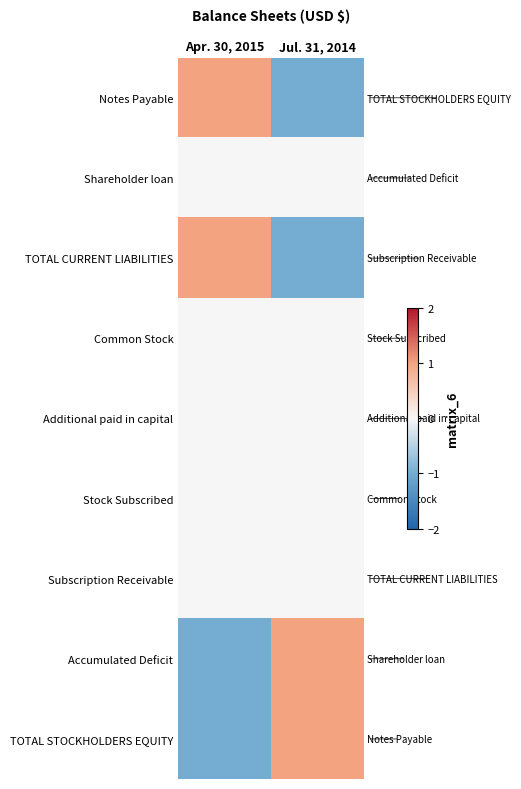

How many data points does each series have?

2